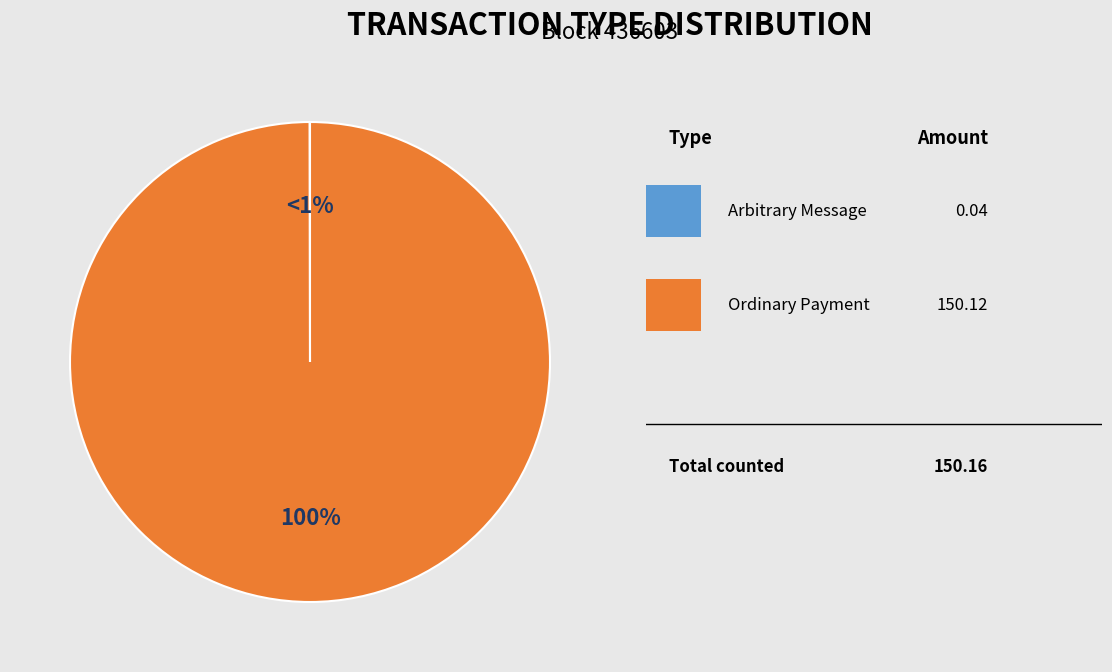

To the nearest percent, what is the difference between the largest and smallest slice percentages?

100%